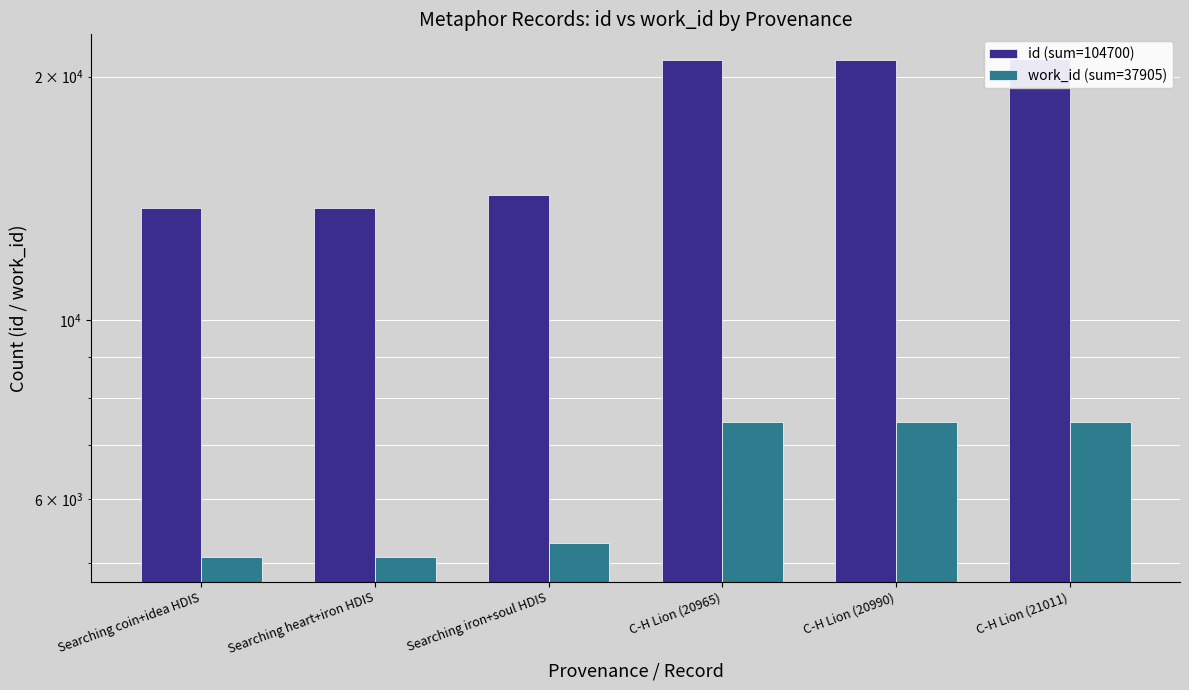

What are all the series names shown in the legend?

id (sum=104700), work_id (sum=37905)